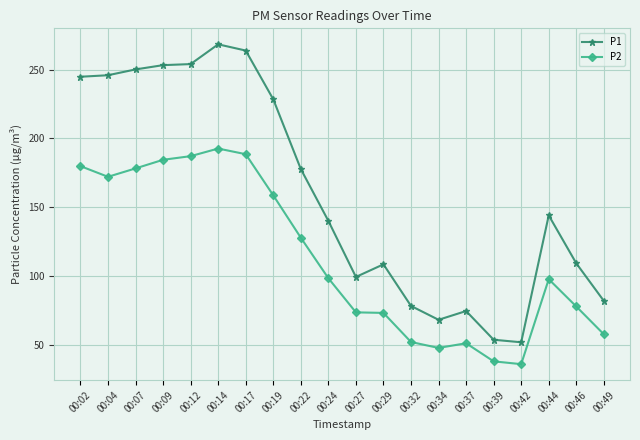

True or false: P1 and P2 intersect in this chart.

False